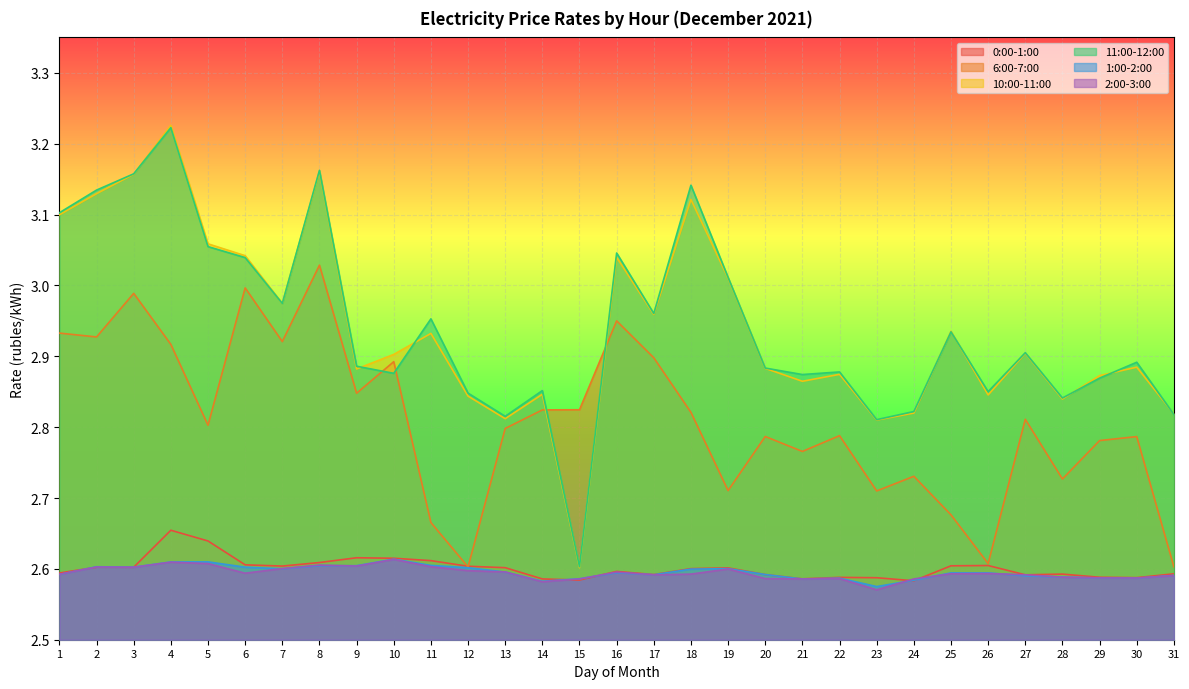

Which category has the highest value in the 1:00-2:00 series?

10